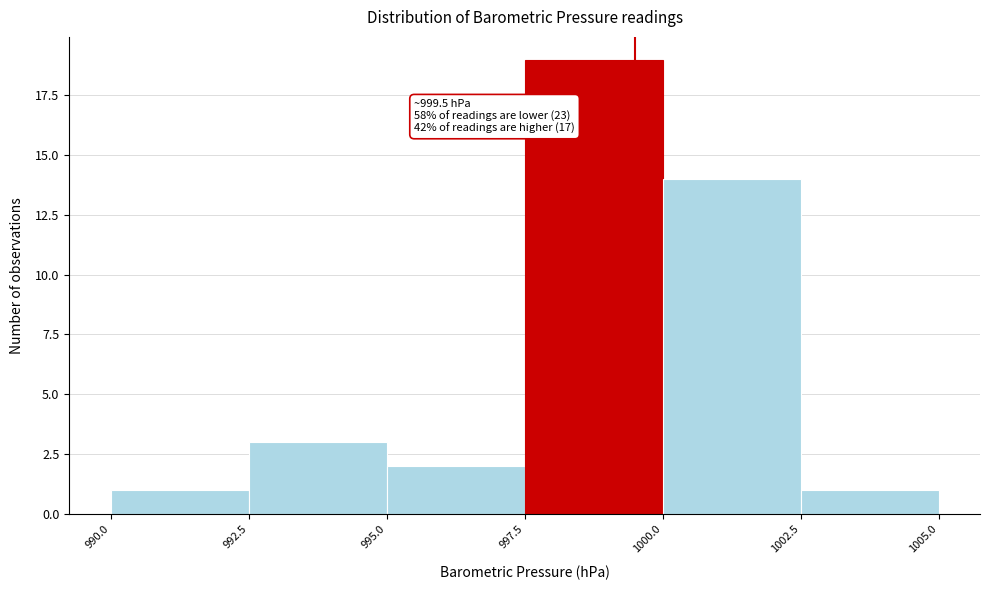

Which range on the x-axis has the tallest bar?

997.5 to 1000.0